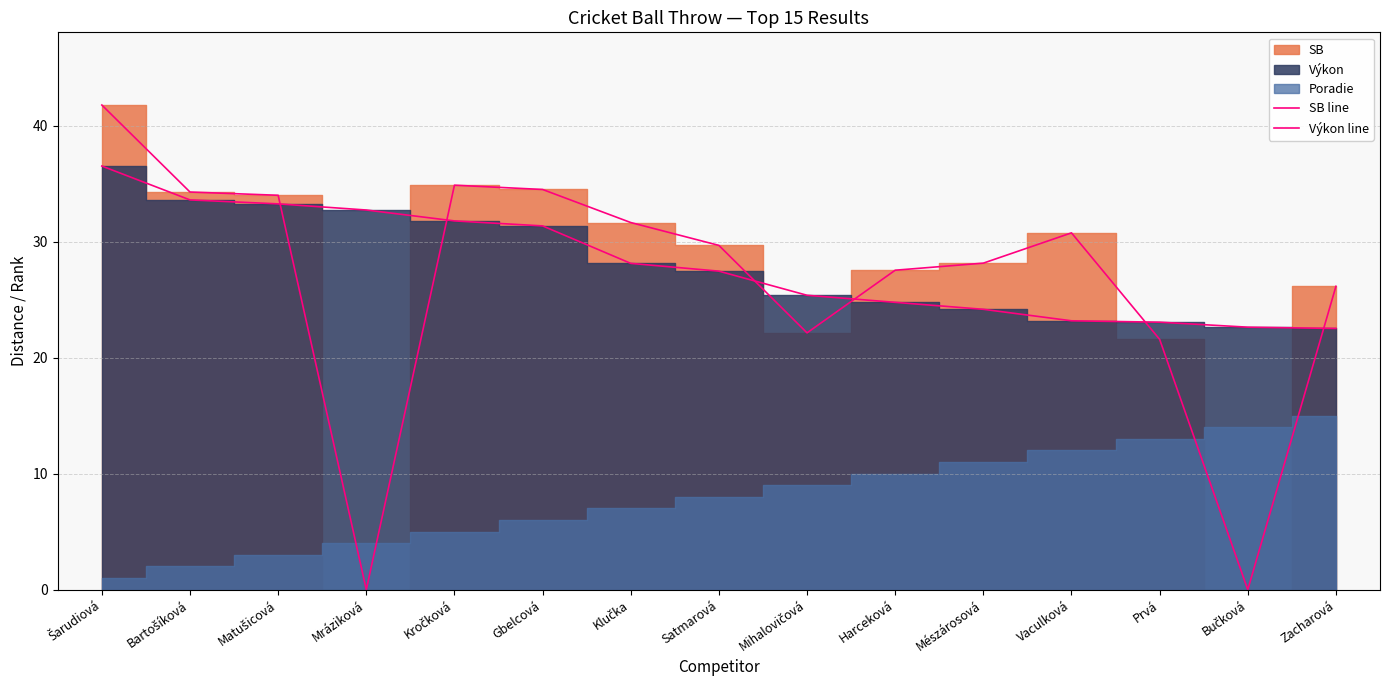

What is the highest value of the Výkon line series?

36.5